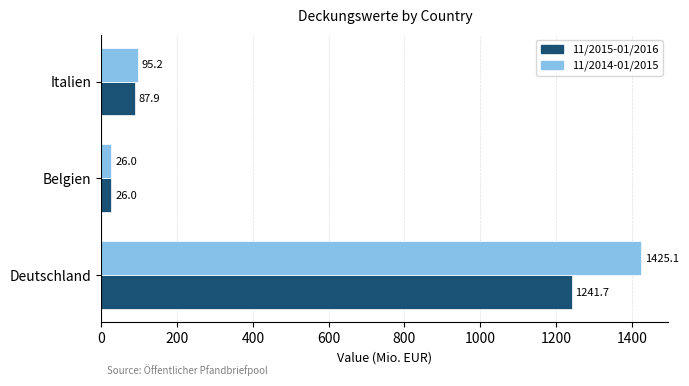

Rank the categories by 11/2014-01/2015 value from lowest to highest.

Belgien, Italien, Deutschland